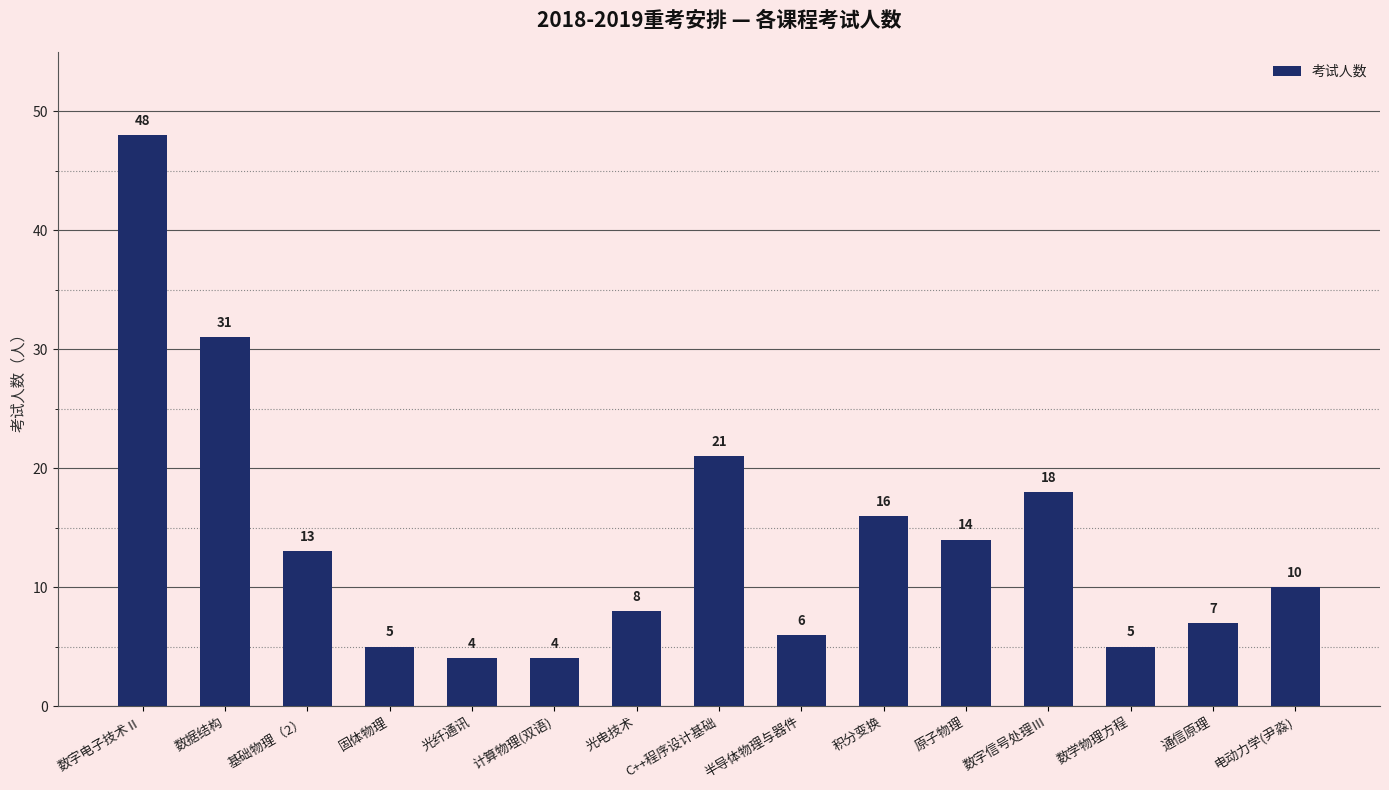

Between 通信原理 and 数字电子技术Ⅱ, which is larger?

数字电子技术Ⅱ